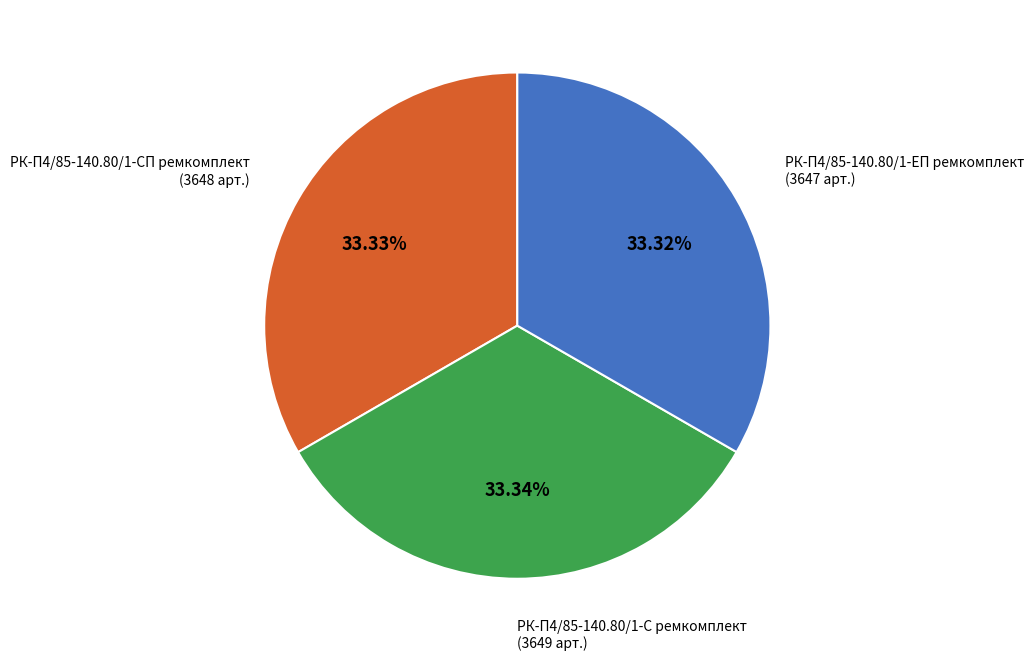

Is it true that РК-П4/85-140.80/1-ЕП ремкомплект is 33% of the pie?

True